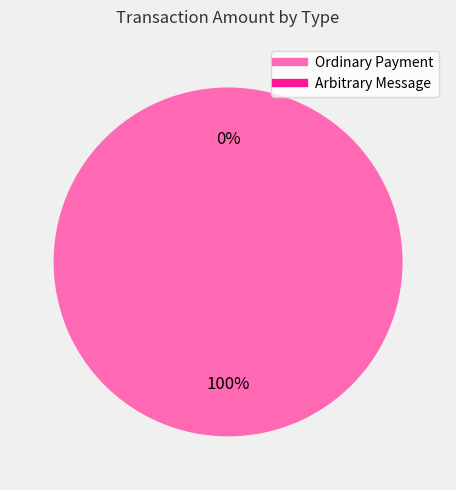

Which has a higher value, Arbitrary Message or Ordinary Payment?

Ordinary Payment